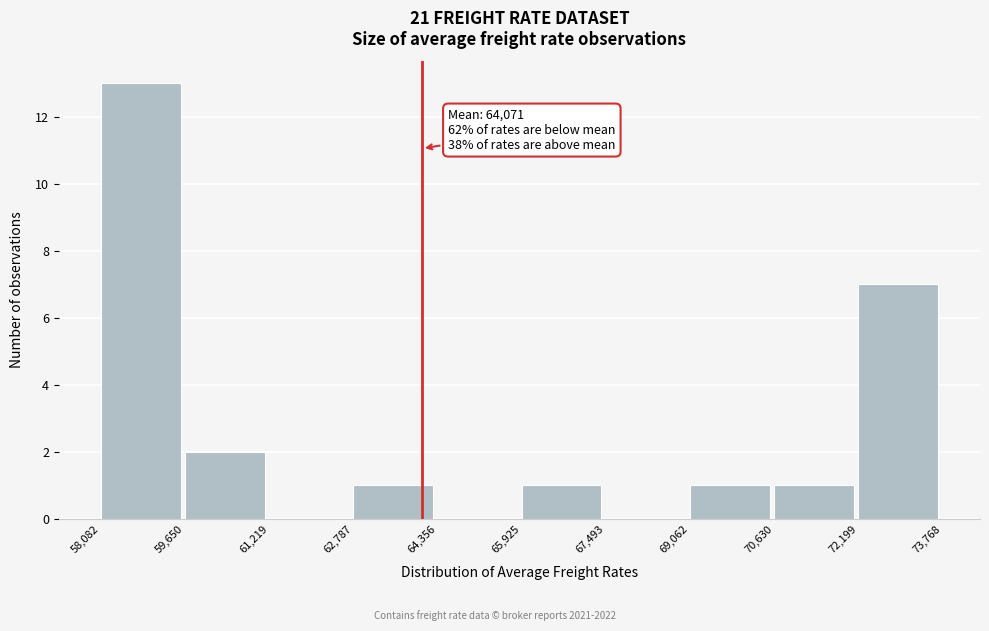

Which range on the x-axis has the tallest bar?

58,082 to 59,650